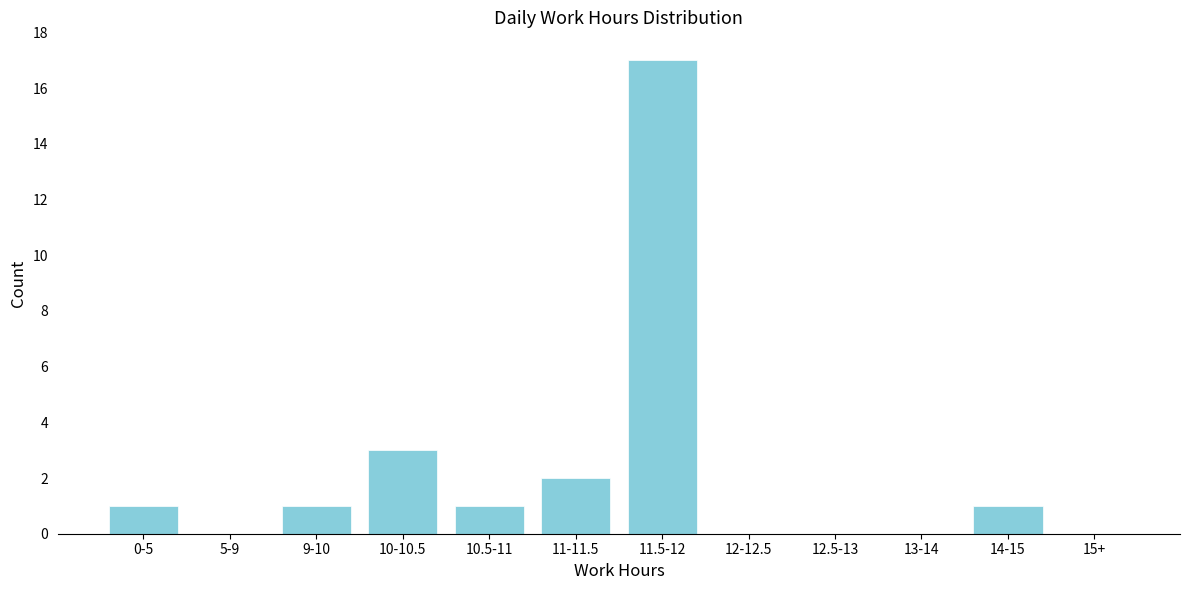

Reading right to left, extract all data points from this chart.

15+=0	14-15=1	13-14=0	12.5-13=0	12-12.5=0	11.5-12=17	11-11.5=2	10.5-11=1	10-10.5=3	9-10=1	5-9=0	0-5=1